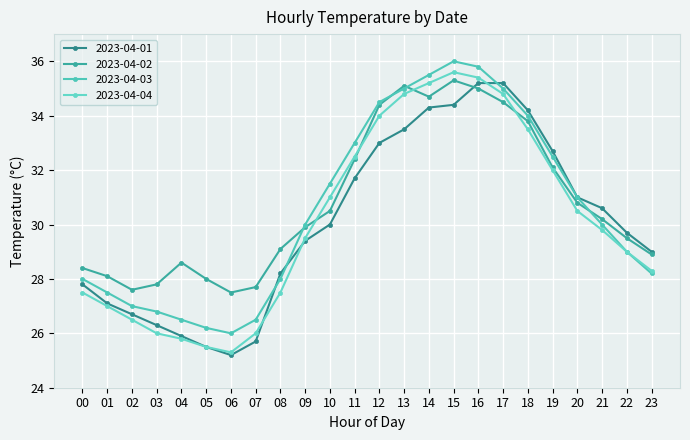

What is the difference between the 2023-04-01 values at 06 and 00?

2.6